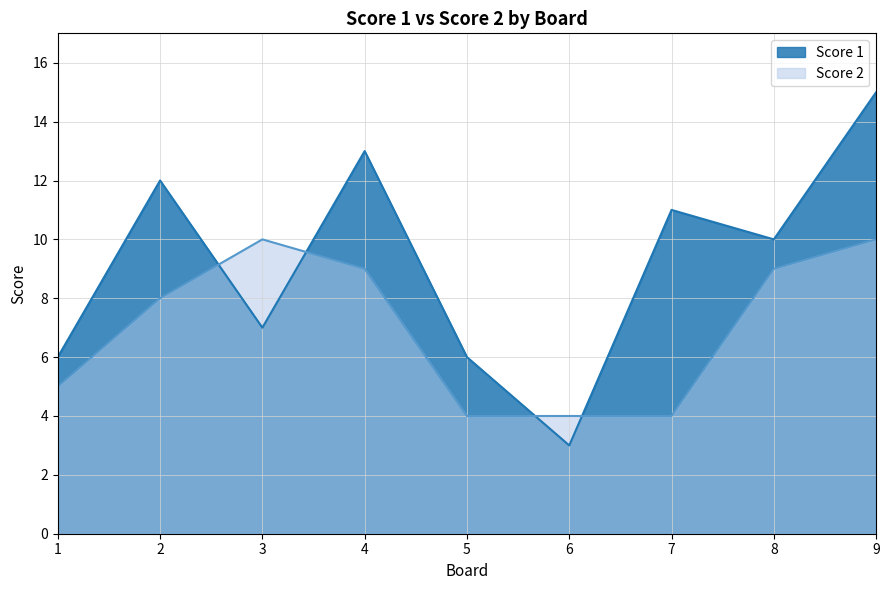

The Score 1 series shows 11 at 7. True or false?

True